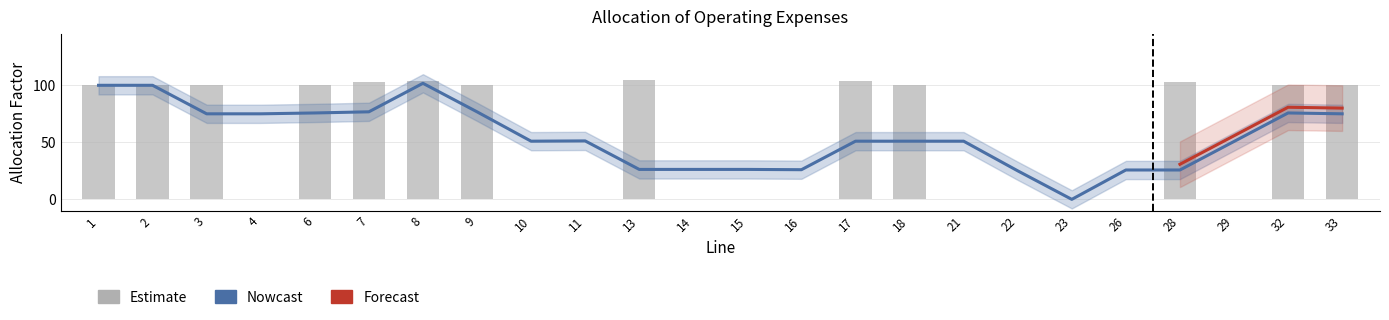

What is the value of the Nowcast bar at the 16th from the left?

100